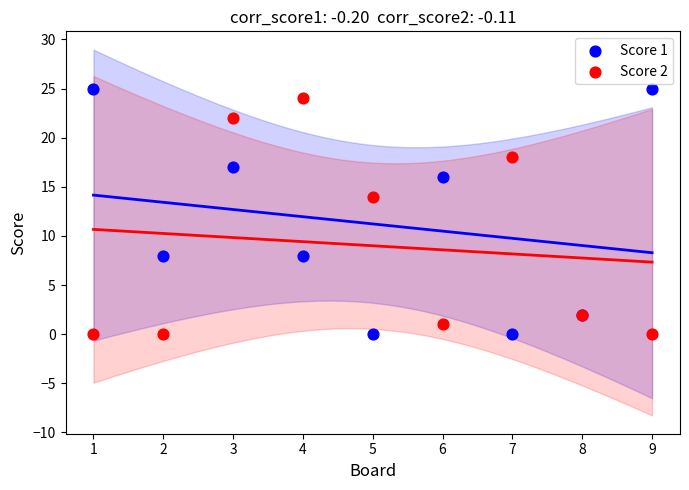

What is the X range (max minus min) for the scatter plot?

8